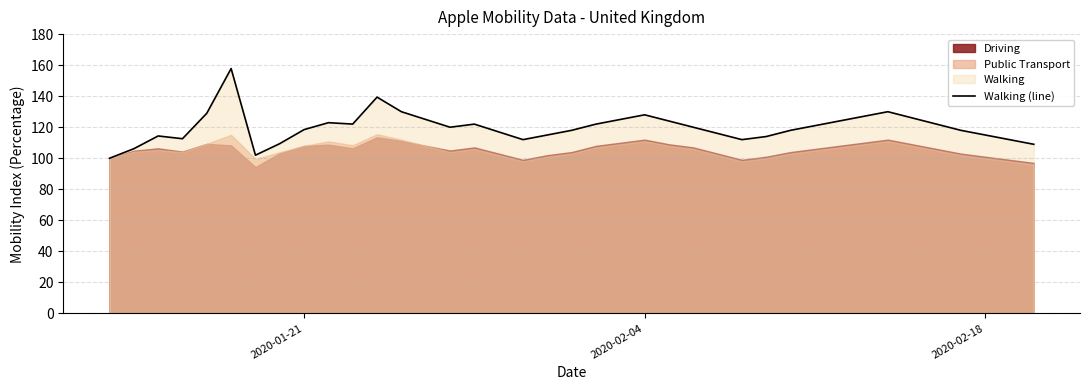

What is the value of the 7th point from the left?

102.0